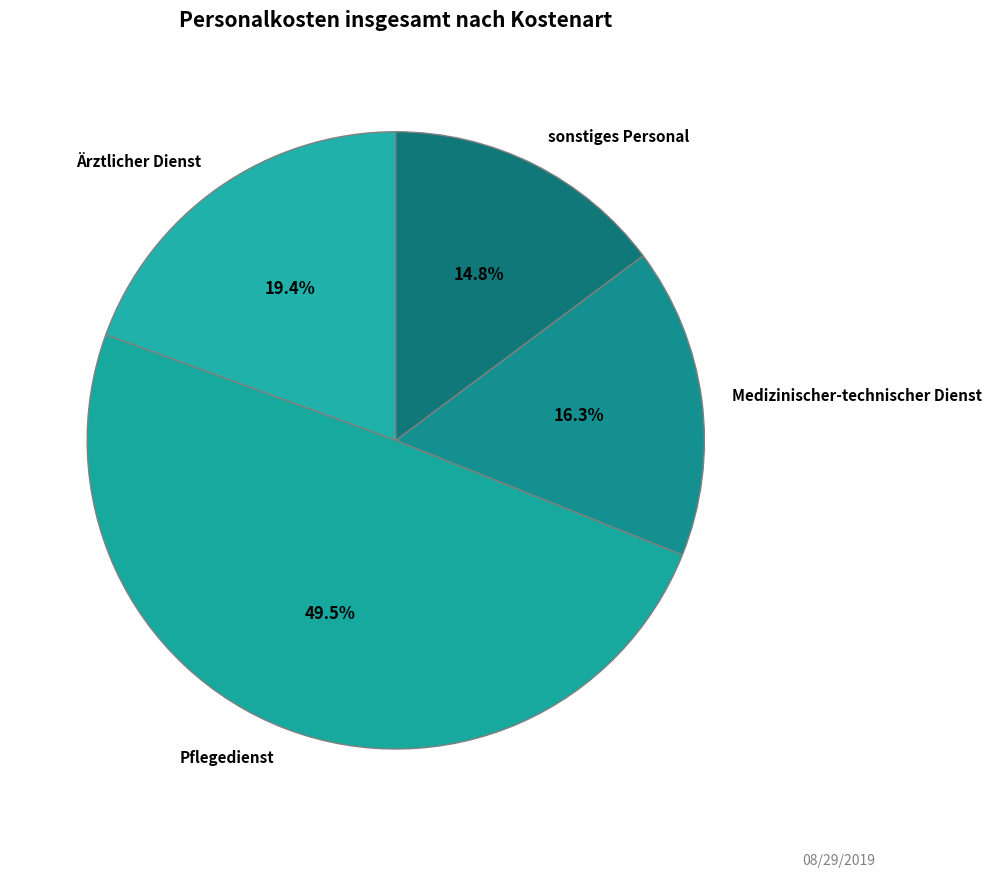

What is the total percentage of Ärztlicher Dienst and sonstiges Personal?

34.2%